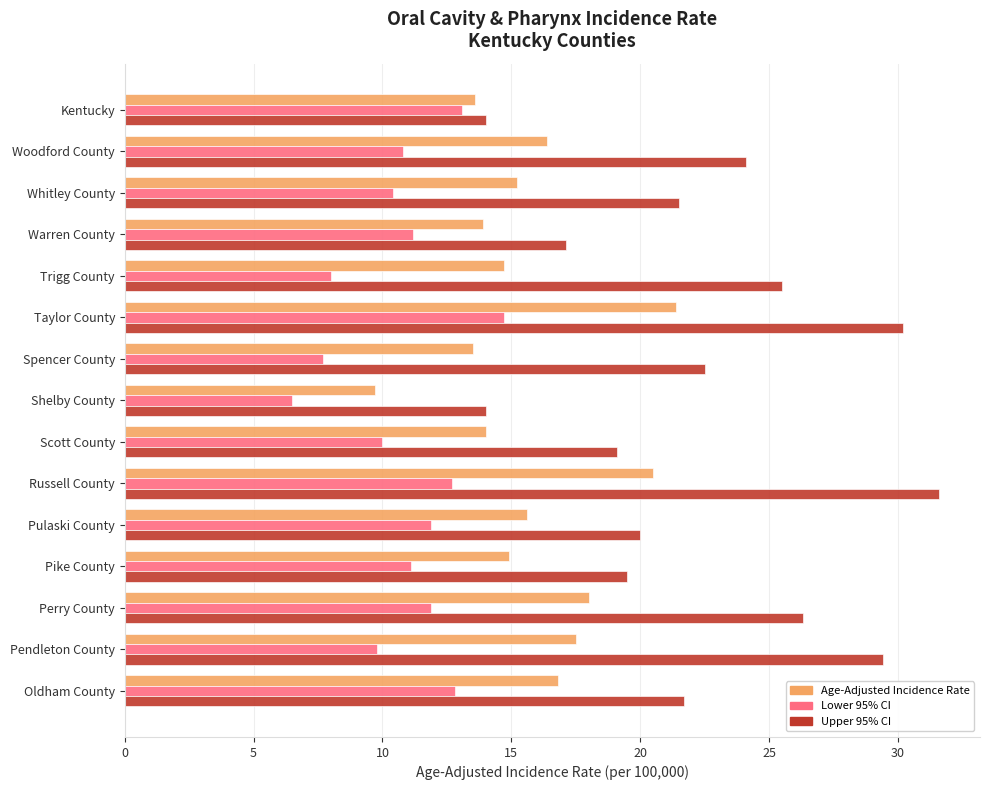

True or false: Upper 95% CI has a value of 10.2 at Whitley County.

False